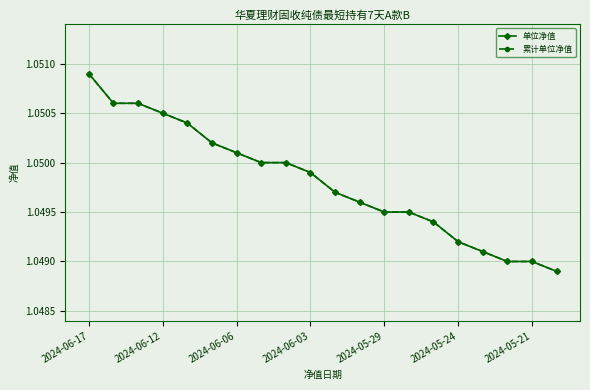

Is this an area chart (filled region under the line)?

No